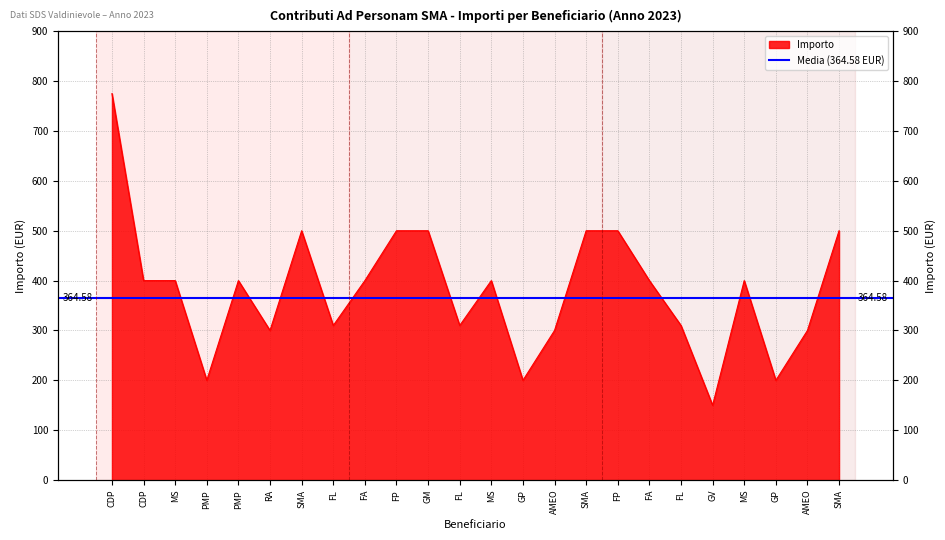

Reading left to right, list all the values displayed in this chart.

CDP=775	CDP=400	MS=400	PMP=200	PMP=400	RA=300	SMA=500	FL=310	FA=400	FP=500	GM=500	FL=310	MS=400	GP=200	AMEO=300	SMA=500	FP=500	FA=400	FL=310	GV=150	MS=400	GP=200	AMEO=300	SMA=500